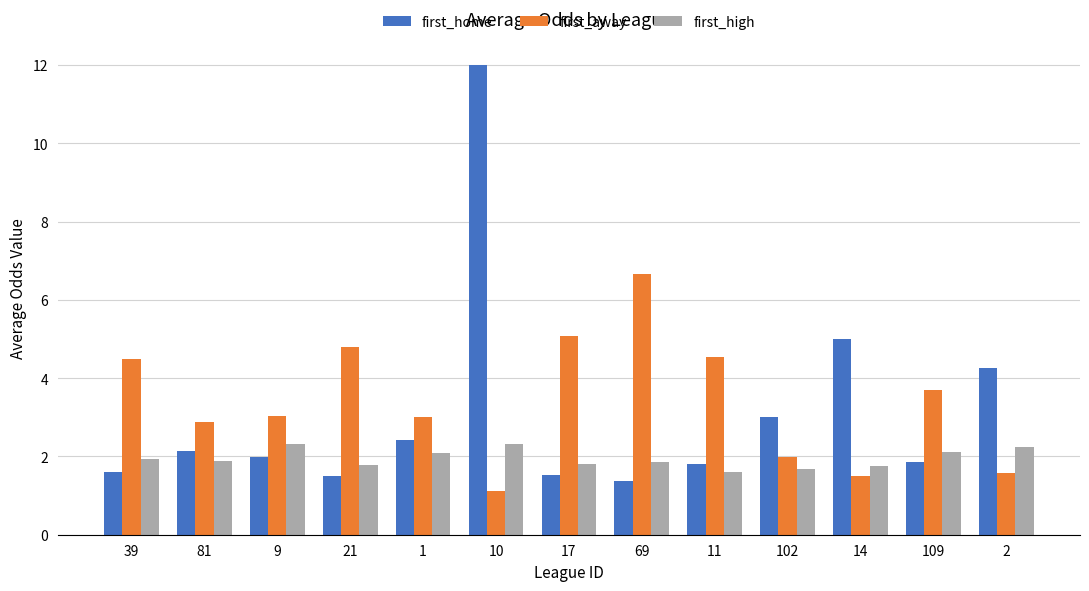

Rank the series by their average value, from lowest to highest.

first_high, first_home, first_away